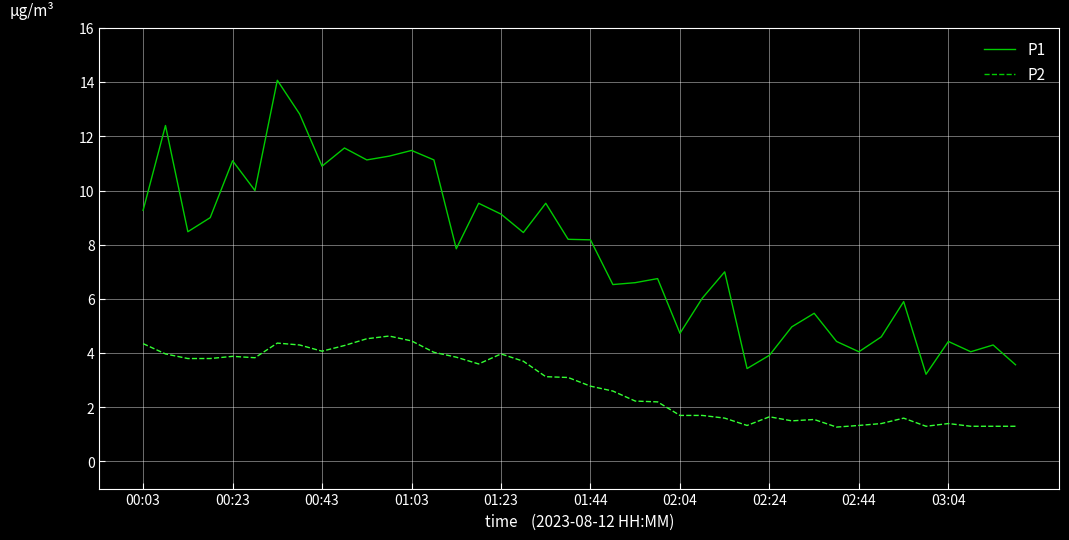

Which series has the largest total across all categories?

P1